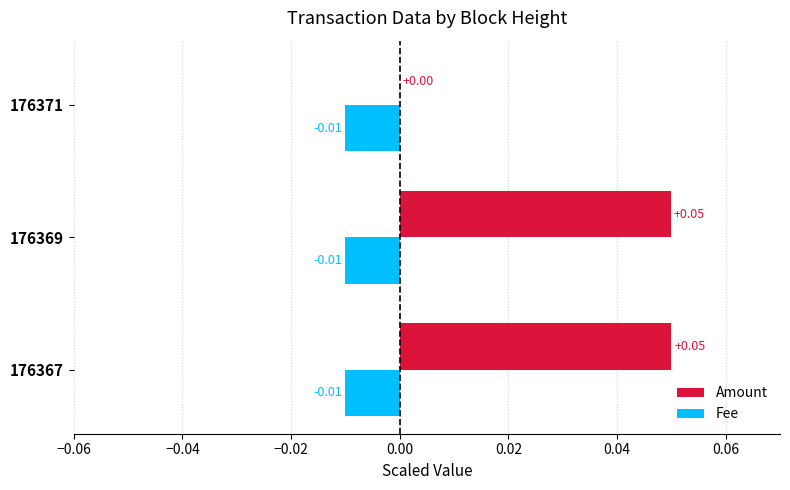

Is the value of Fee at 176371 greater than the value of Amount at 176369?

No